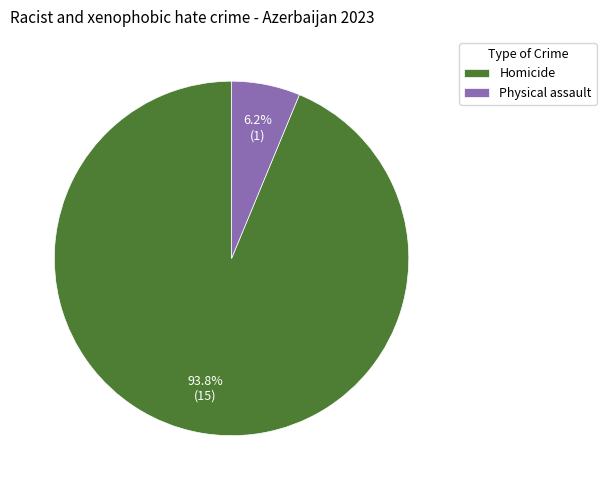

Which slice represents more than half of the pie?

Homicide